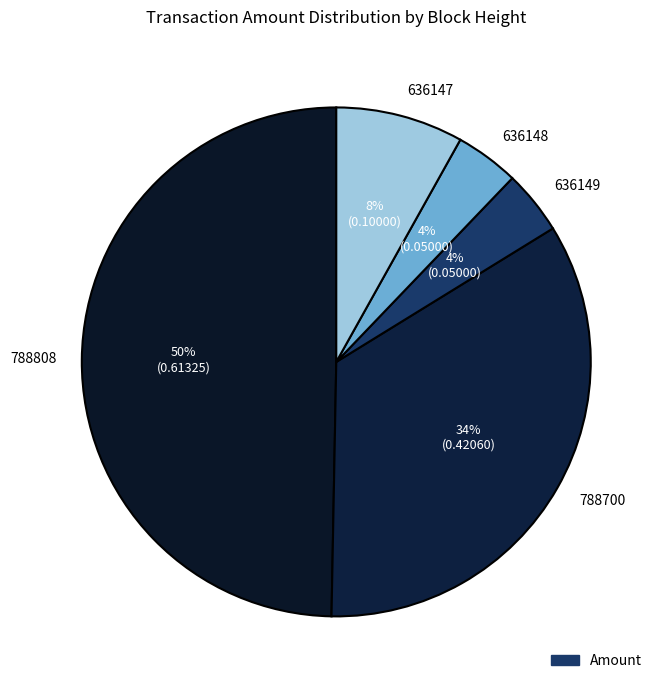

The 636147 slice represents 1% of the pie. True or false?

False